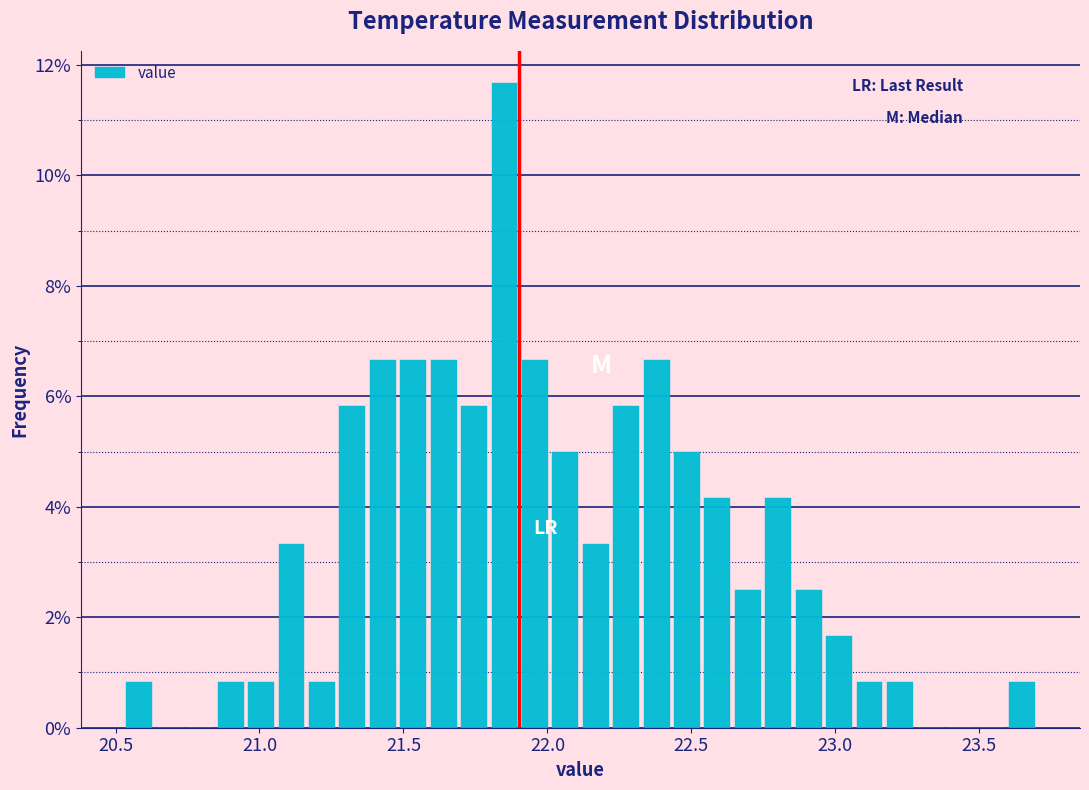

Read against the x-axis, roughly where is the centre of the tallest bar?

21.85